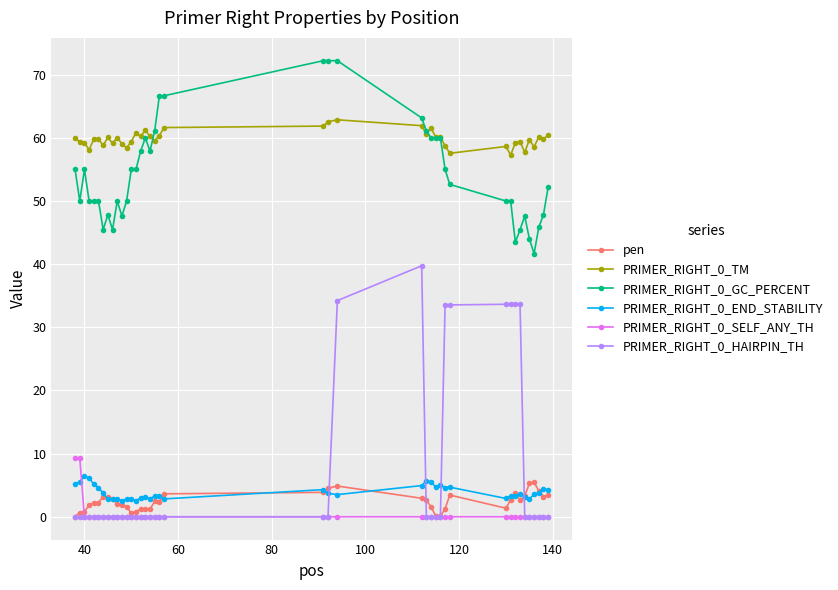

What is the minimum value for PRIMER_RIGHT_0_END_STABILITY?

2.5